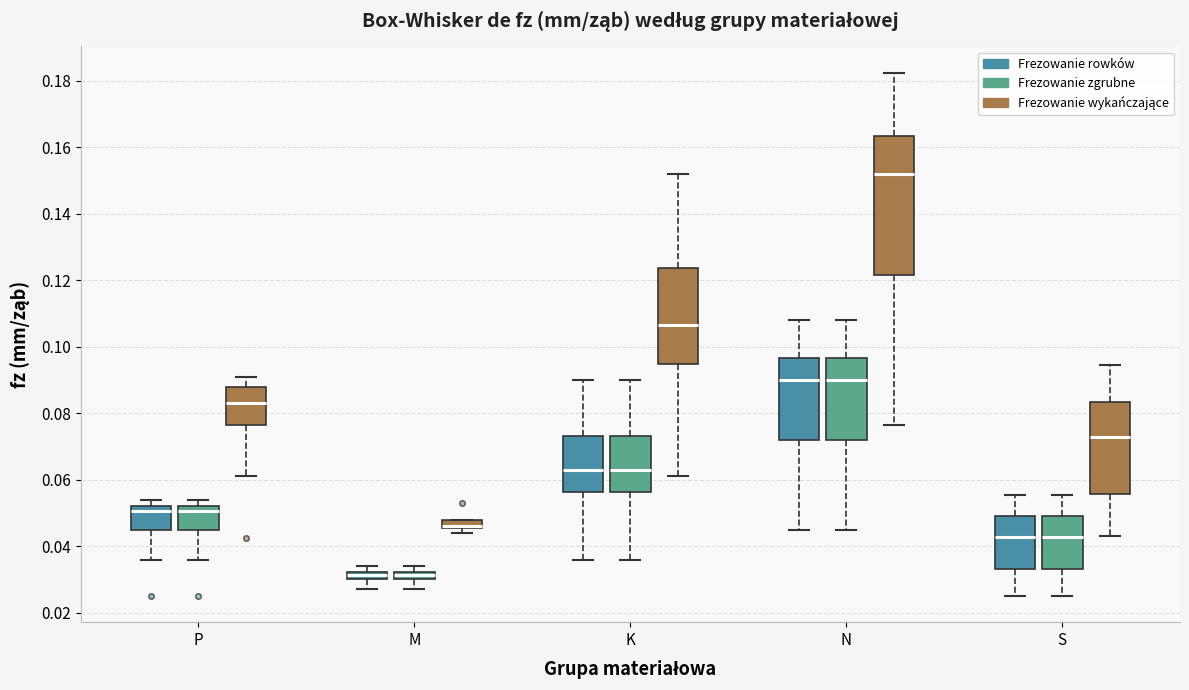

Where does the median line of the box for S (Frezowanie zgrubne) sit on the y-axis? The values are not printed on the chart, so give them approximately, as read against the axis.

0.042